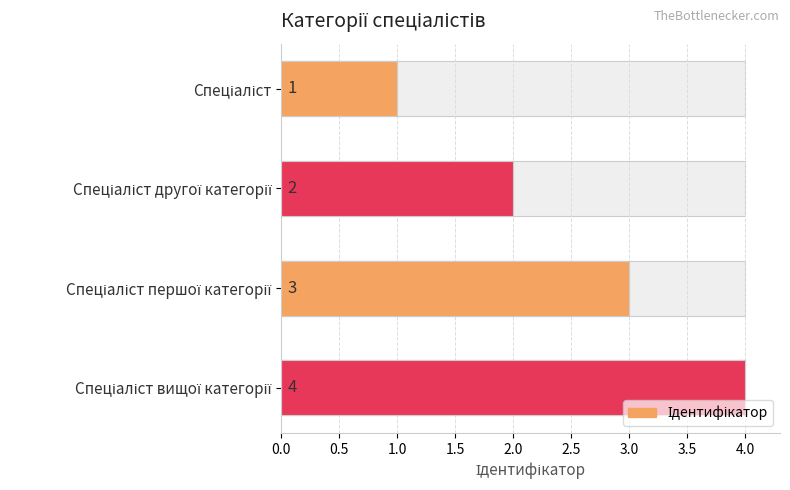

What is the difference between the second highest and second lowest values?

1